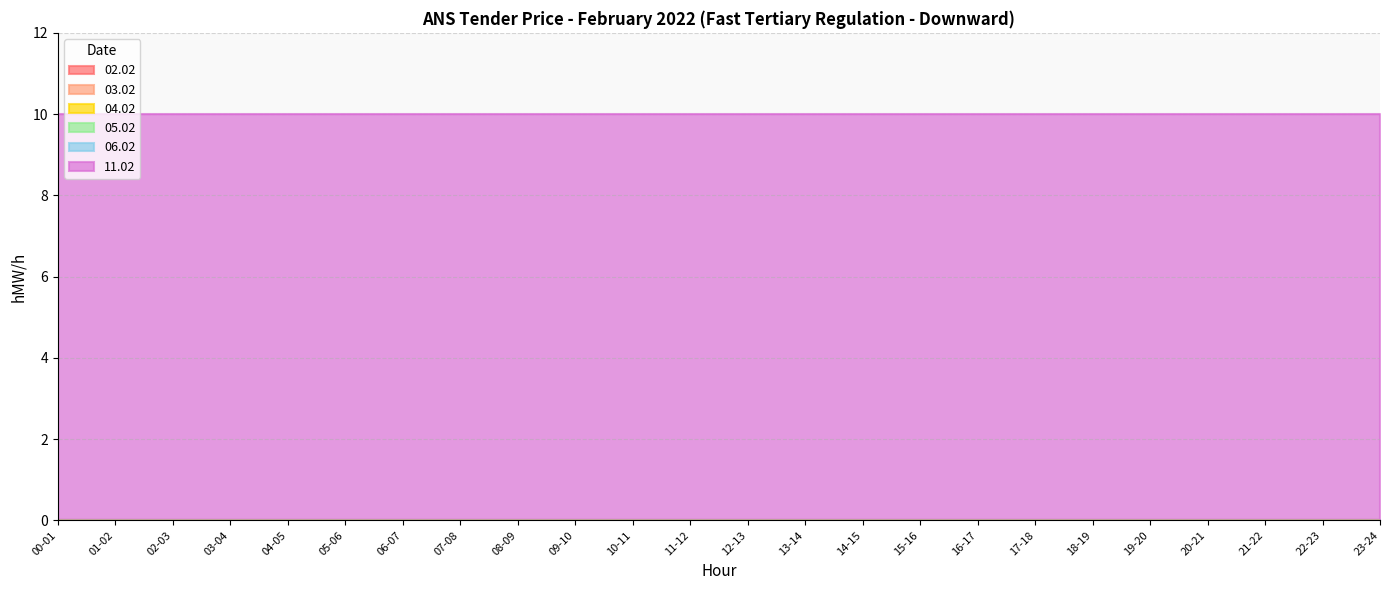

True or false: 06.02 and 11.02 cross at least once.

False